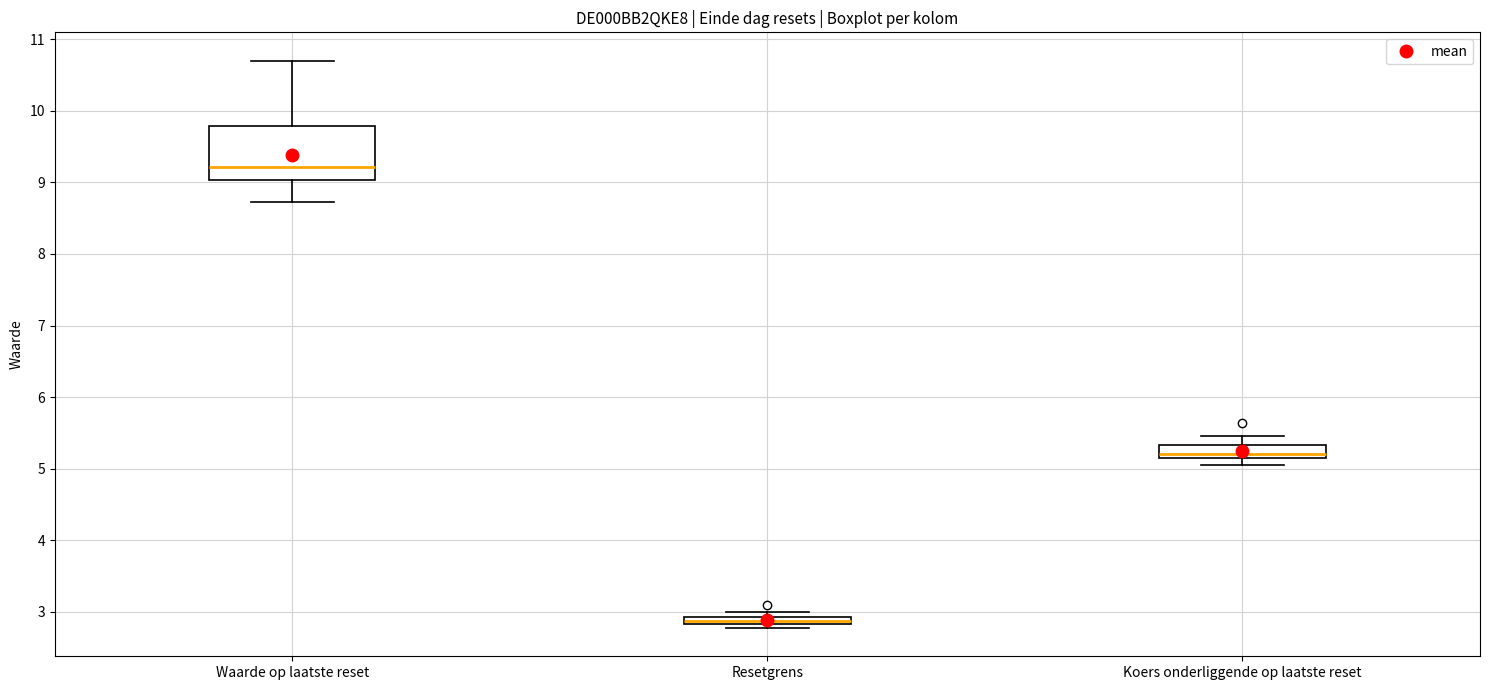

Which box is the tallest, from its lower edge to its upper edge?

Waarde op laatste reset